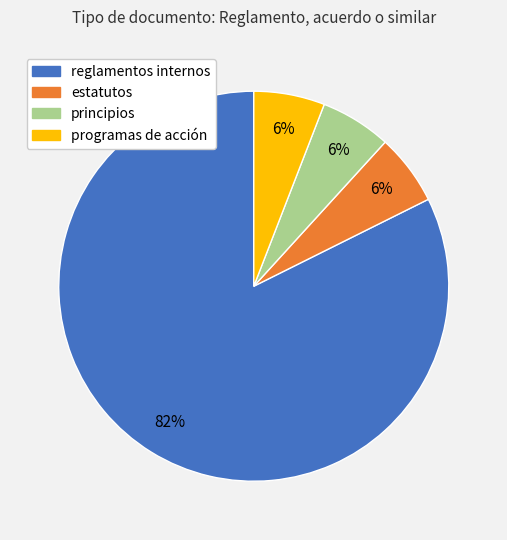

Approximately how many times larger is the value at programas de acción compared to principios?

1.0